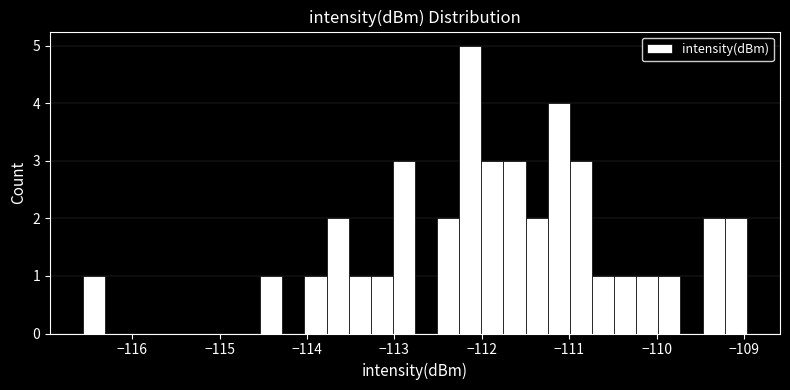

Read against the x-axis, roughly where is the centre of the tallest bar?

-112.1